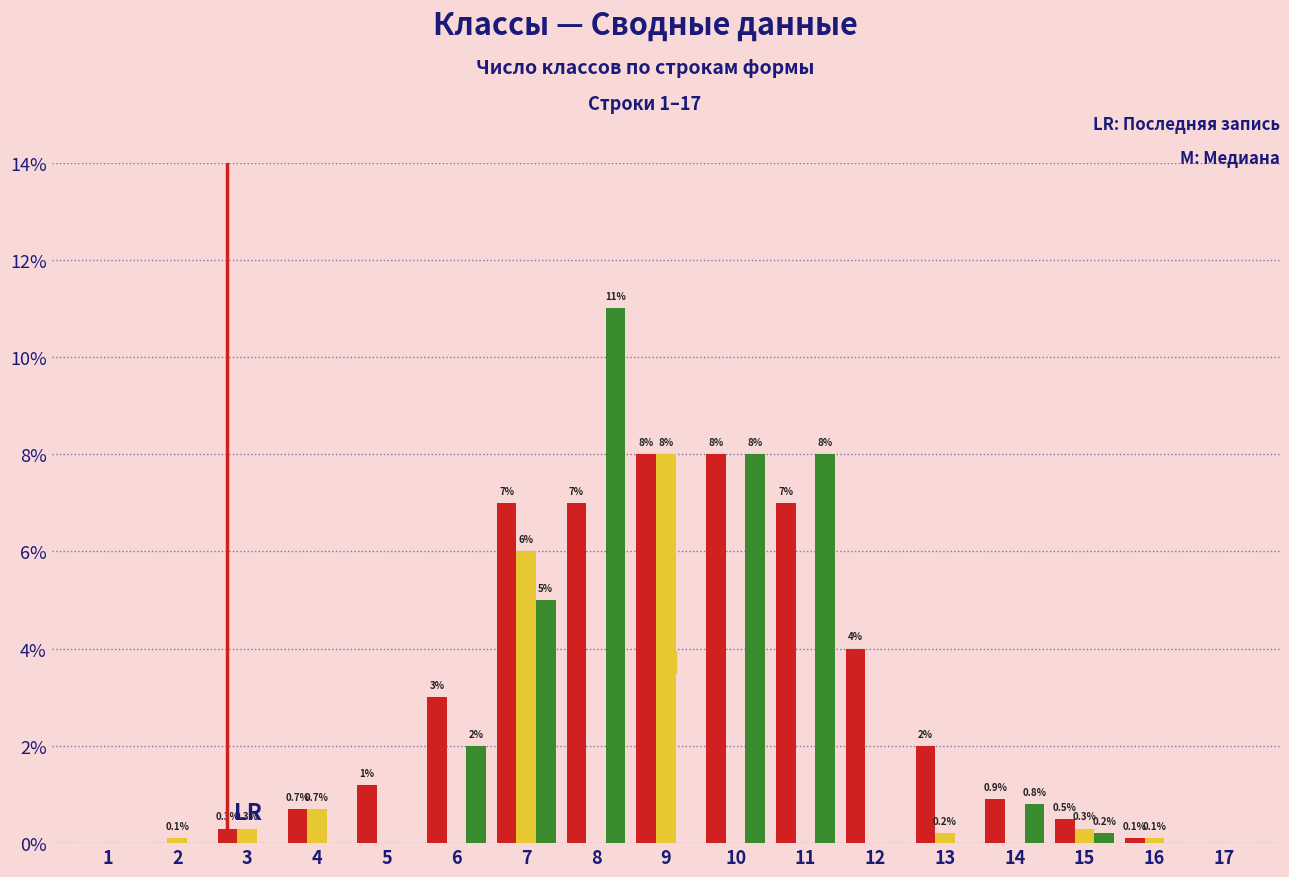

At which category does the chart reach its peak across all series?

8